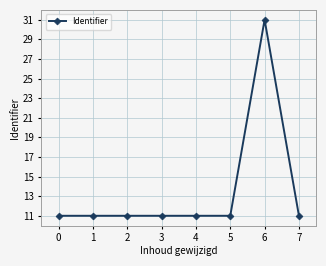

What is the greatest value displayed?

31.0